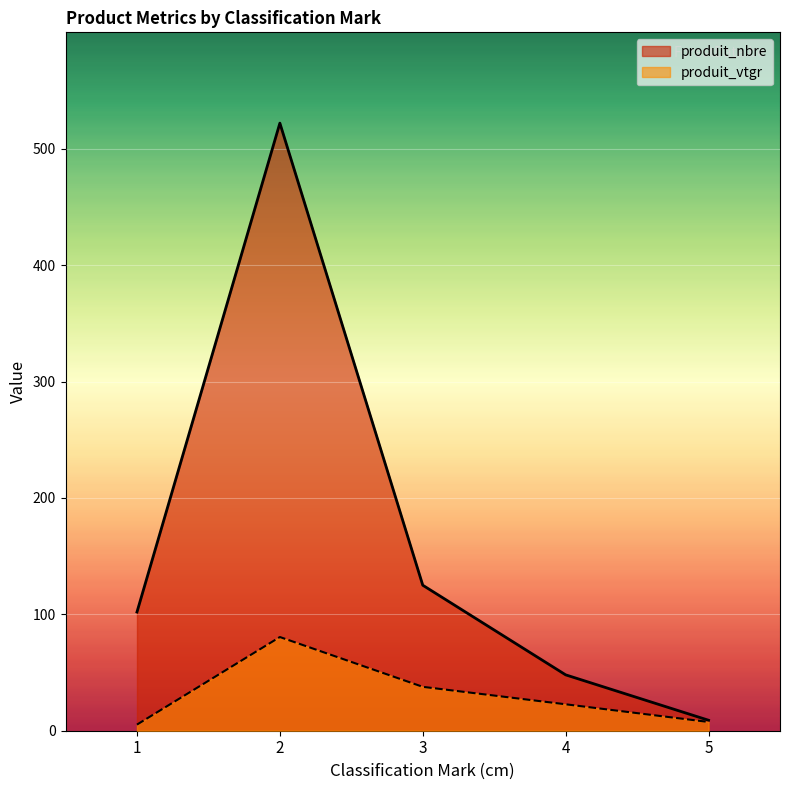

What is the total value across all series at 2?

602.5